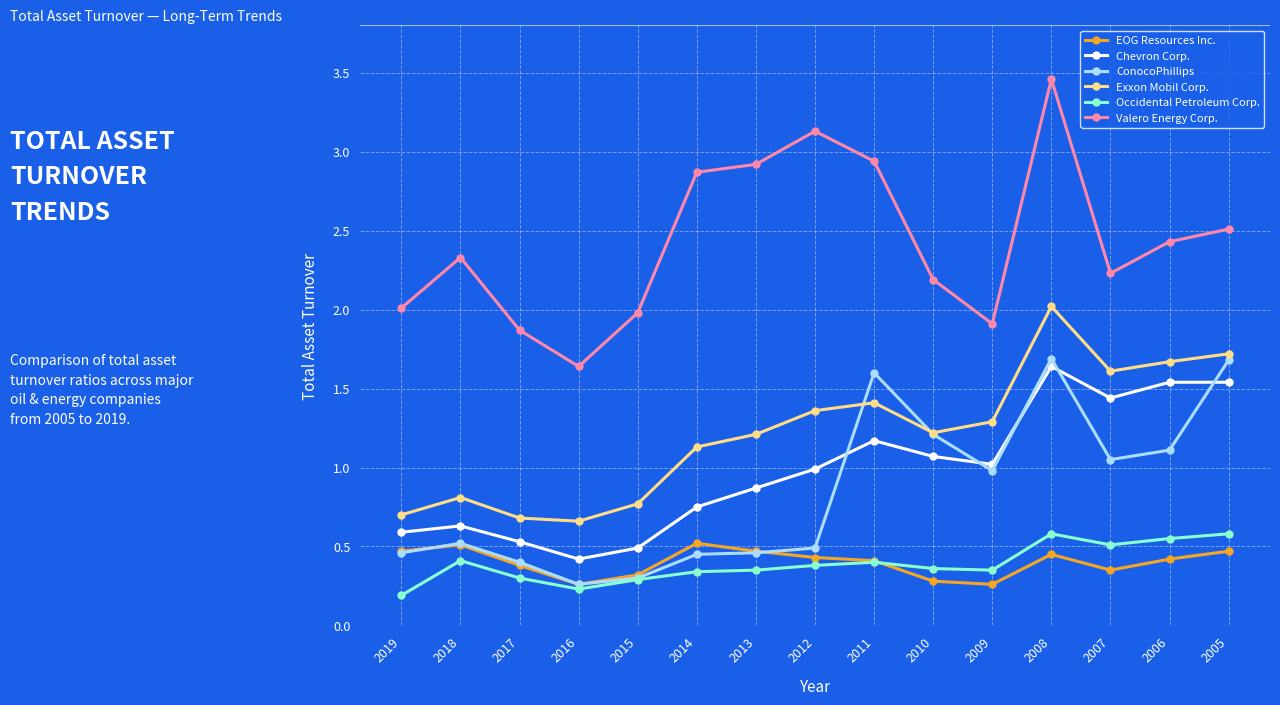

True or false: Chevron Corp. and Occidental Petroleum Corp. intersect in this chart.

False